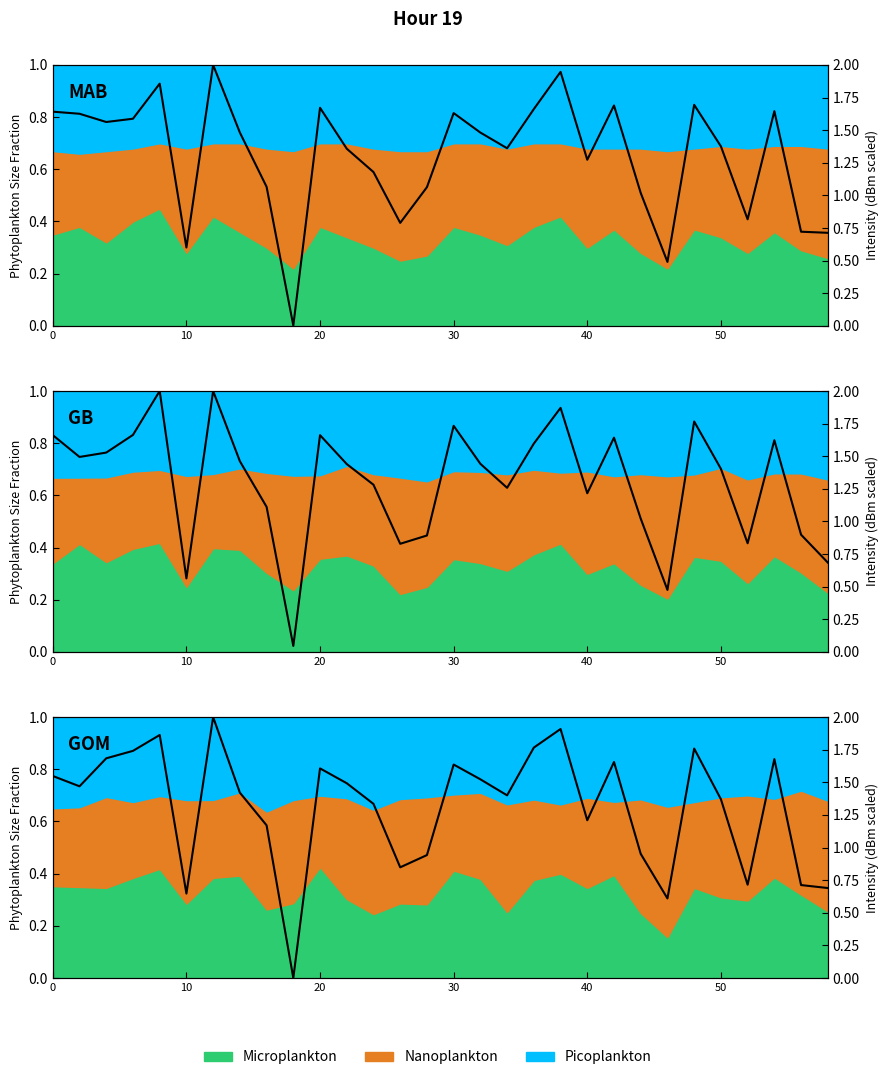

Reading right to left, what are all the values shown in this chart?

0.7	0.7	1.7	0.7	1.4	1.8	0.6	1.0	1.7	1.2	1.9	1.8	1.4	1.5	1.6	0.9	0.8	1.3	1.5	1.6	0.0	1.2	1.4	2.0	0.6	1.9	1.7	1.7	1.5	1.5